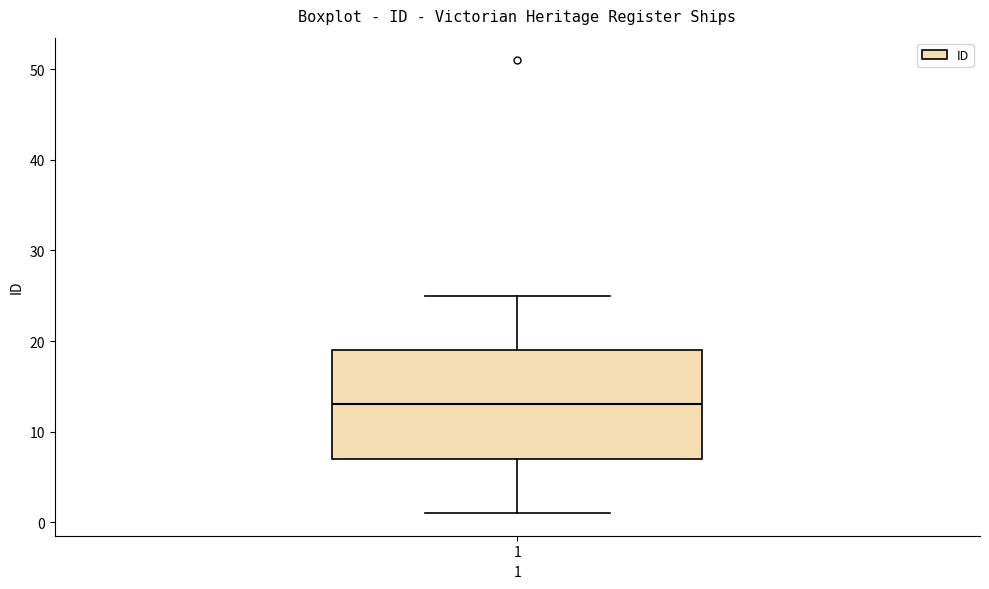

Read this box plot against the y-axis: the position of the median line, the range covered by the box, and the ends of both whiskers. The values are not printed on the chart, so give them approximately, as read against the axis.

median 13, box 7 to 19, whiskers 1 to 25